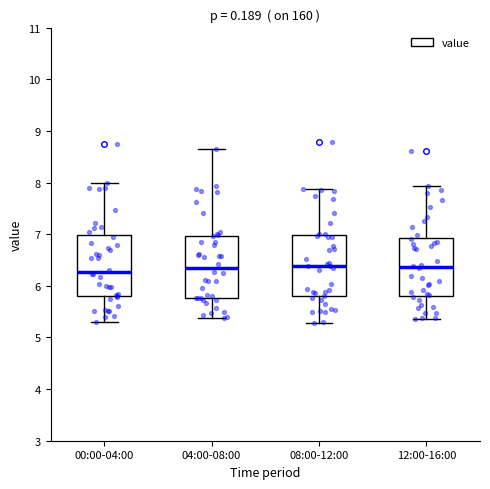

Reading left to right, transcribe this box plot: for each box, give where its median line is, the range the box spans, and where its two whiskers end, as read against the y-axis. The values are not printed on the chart, so give them approximately, as read against the axis.

00:00-04:00: median 6.3, box 5.8 to 7.0, whiskers 5.3 to 8.0
04:00-08:00: median 6.3, box 5.8 to 7.0, whiskers 5.4 to 8.7
08:00-12:00: median 6.4, box 5.8 to 7.0, whiskers 5.3 to 7.9
12:00-16:00: median 6.4, box 5.8 to 6.9, whiskers 5.4 to 7.9